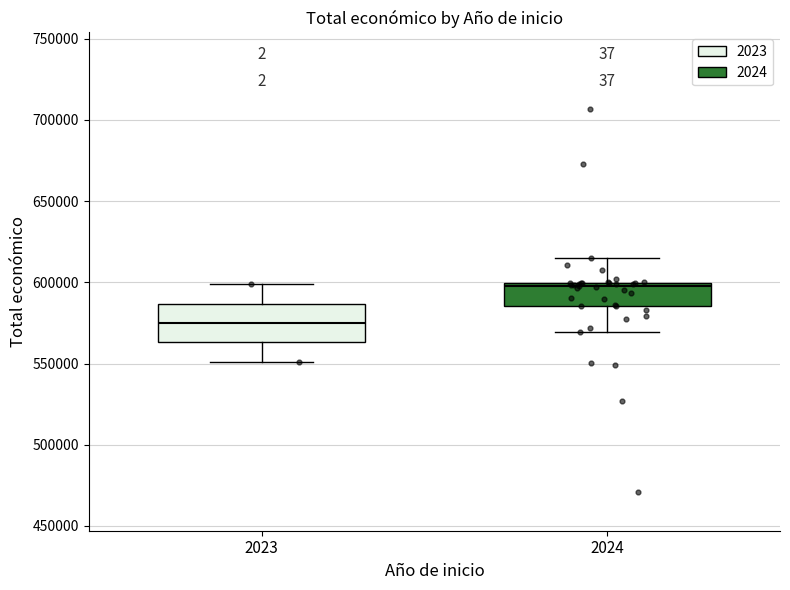

Which box is the tallest, from its lower edge to its upper edge?

2023